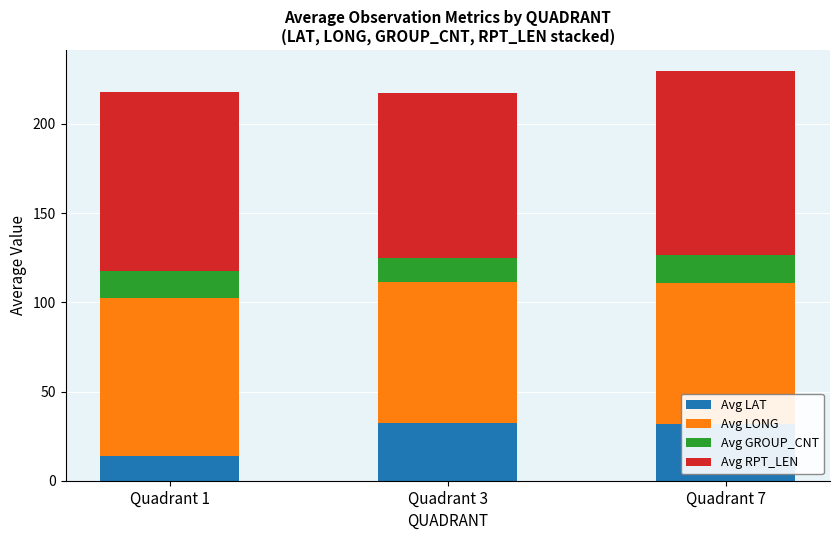

Where does the Avg LAT series first go above 31?

Quadrant 3